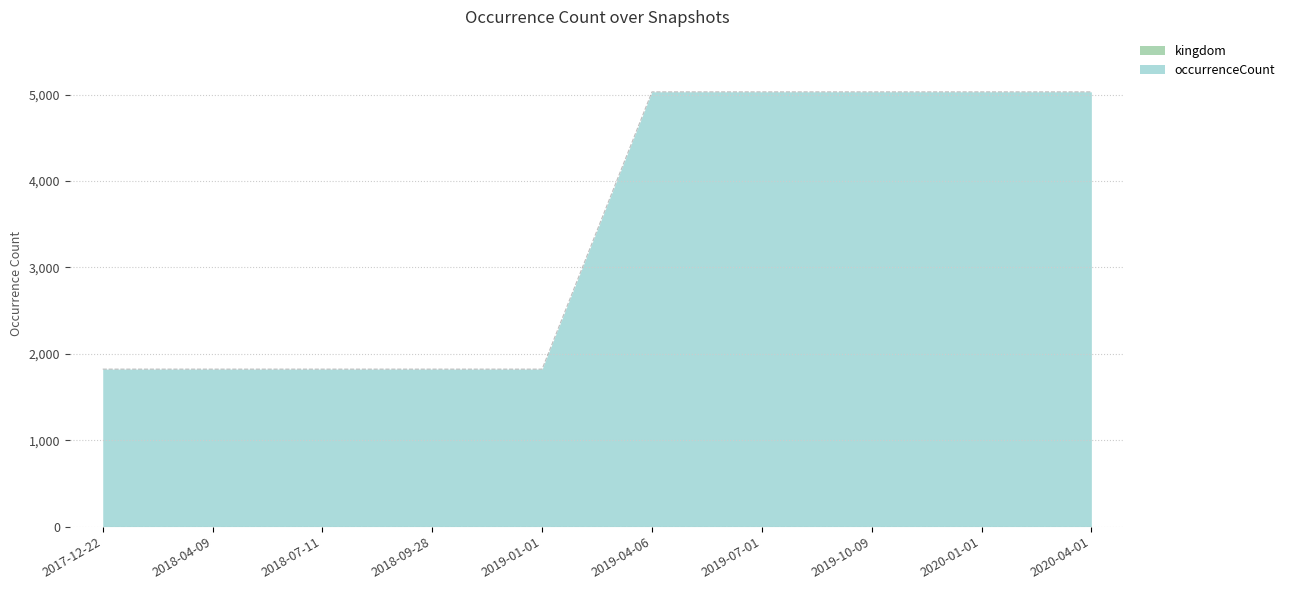

True or false: the data has more than 0 interior local peaks.

False